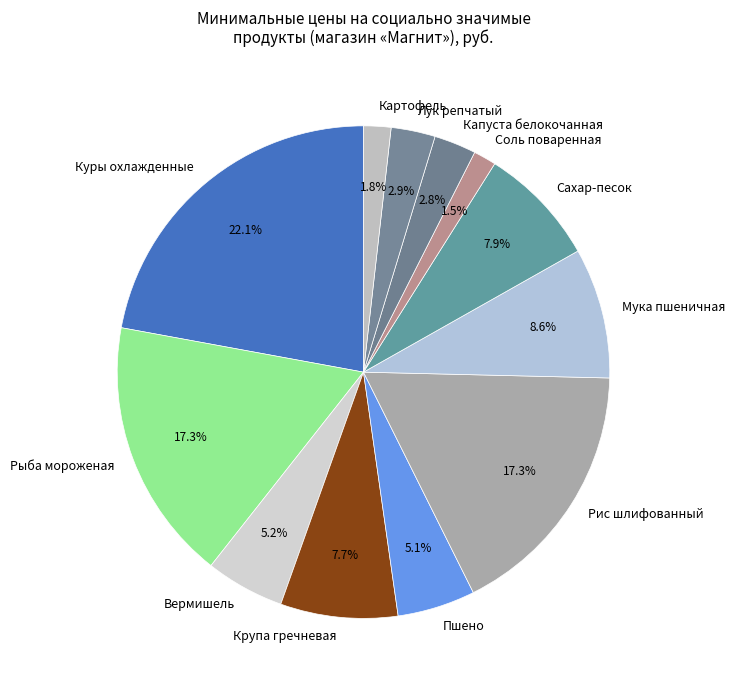

Is there a majority slice in this chart?

No